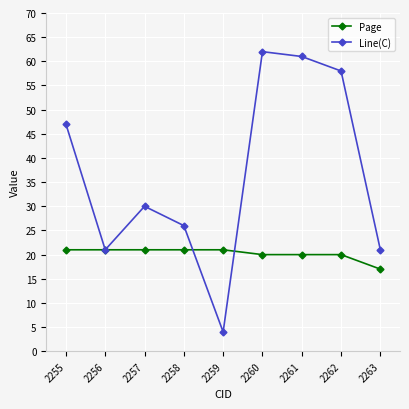

The Line(C) series shows 61 at 2261. True or false?

True